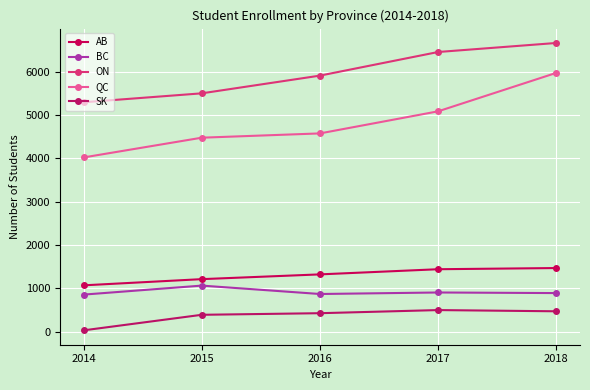

At which label does BC reach its minimum?

2014